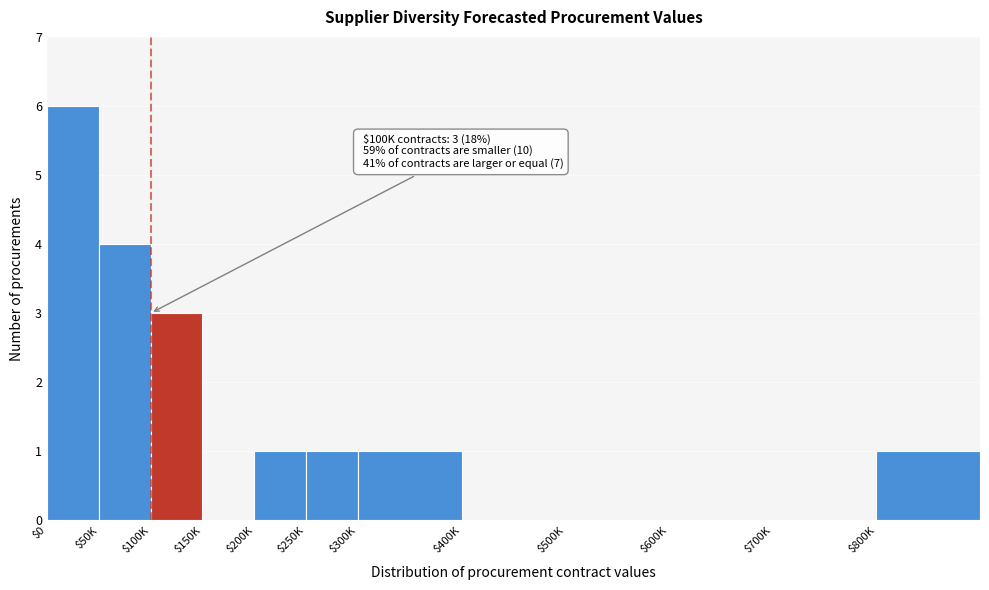

What is the maximum value shown in the chart?

6